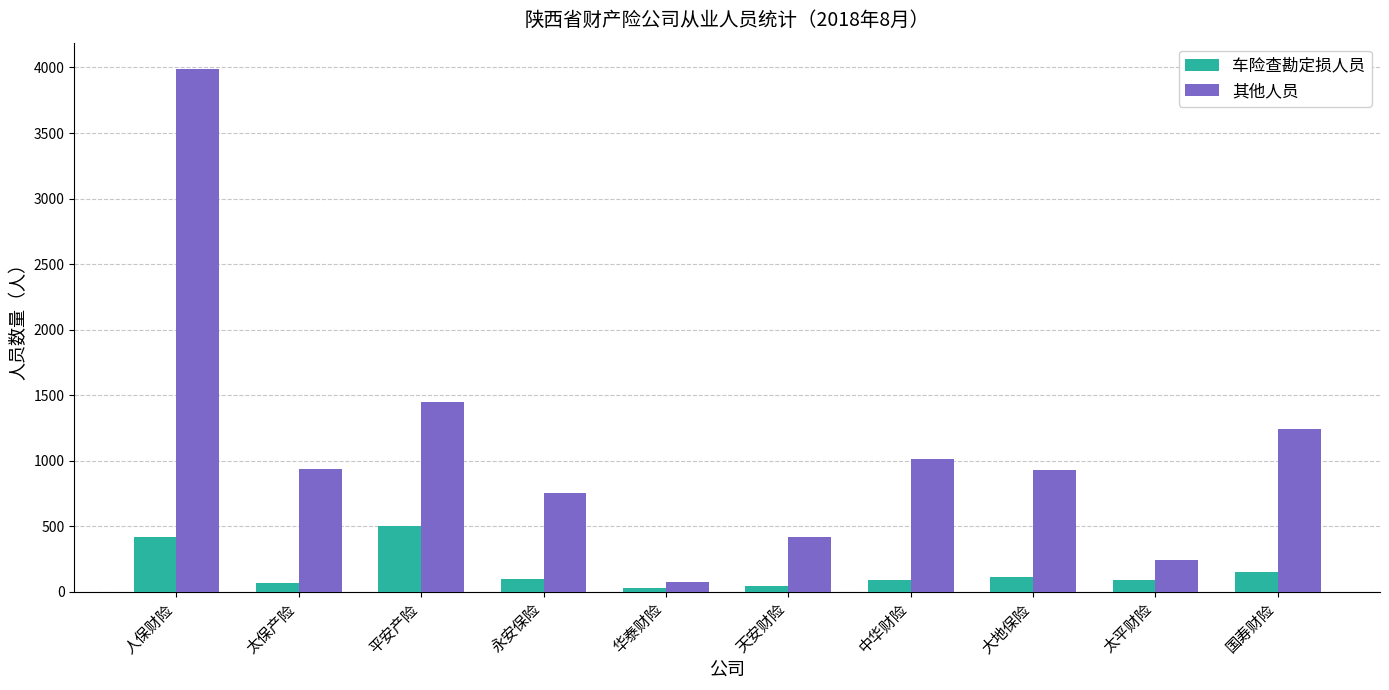

What is the value of the 车险查勘定损人员 bar at the 7th from the left?

90